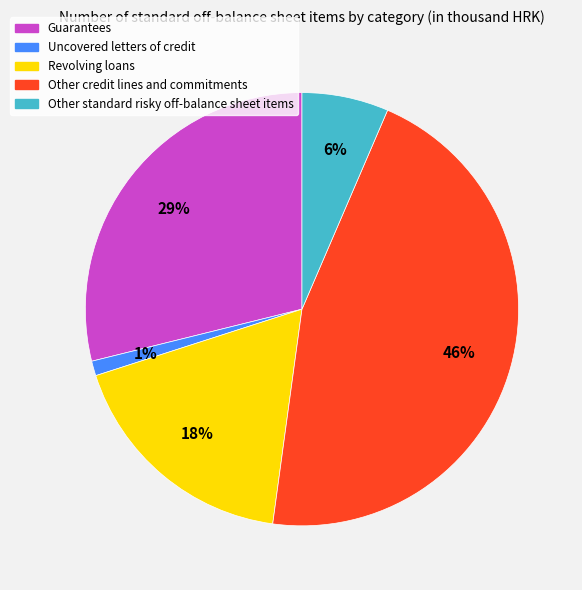

To the nearest percent, what is the difference between the largest and smallest slice percentages?

45%